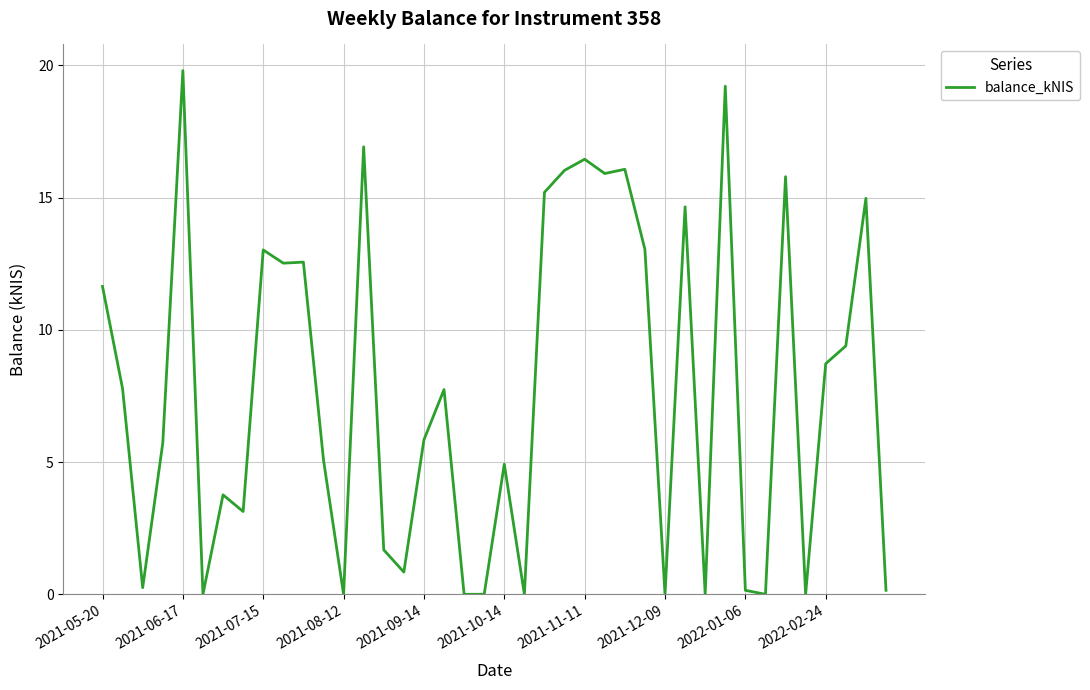

What is the difference between the maximum and minimum values?

19.8